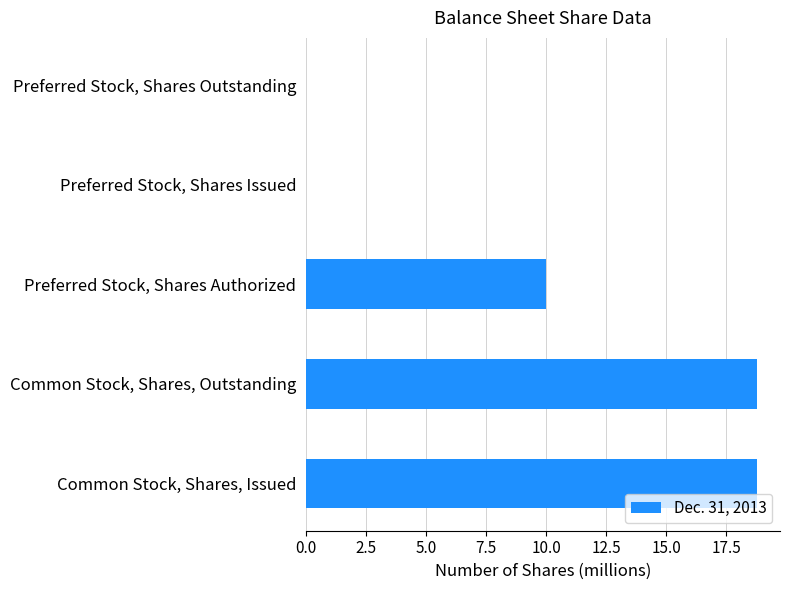

What is the change in value from Common Stock, Shares, Issued to Preferred Stock, Shares Outstanding?

-18.8